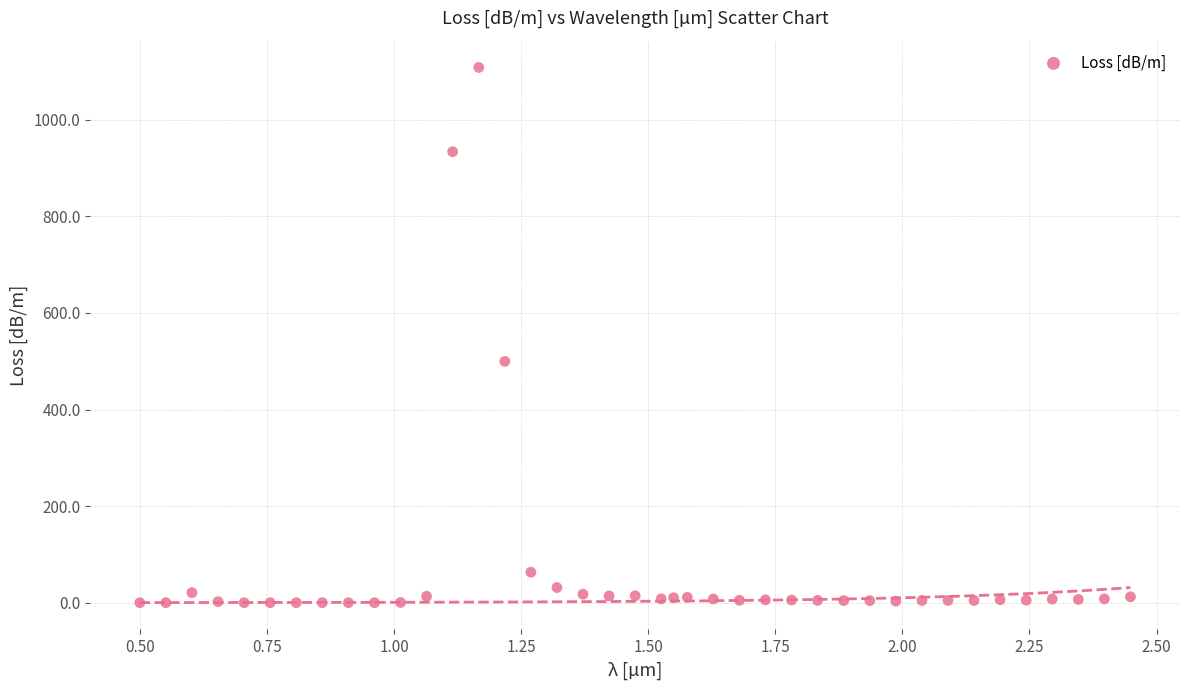

What Y value in the scatter plot is closest to 554?

499.6